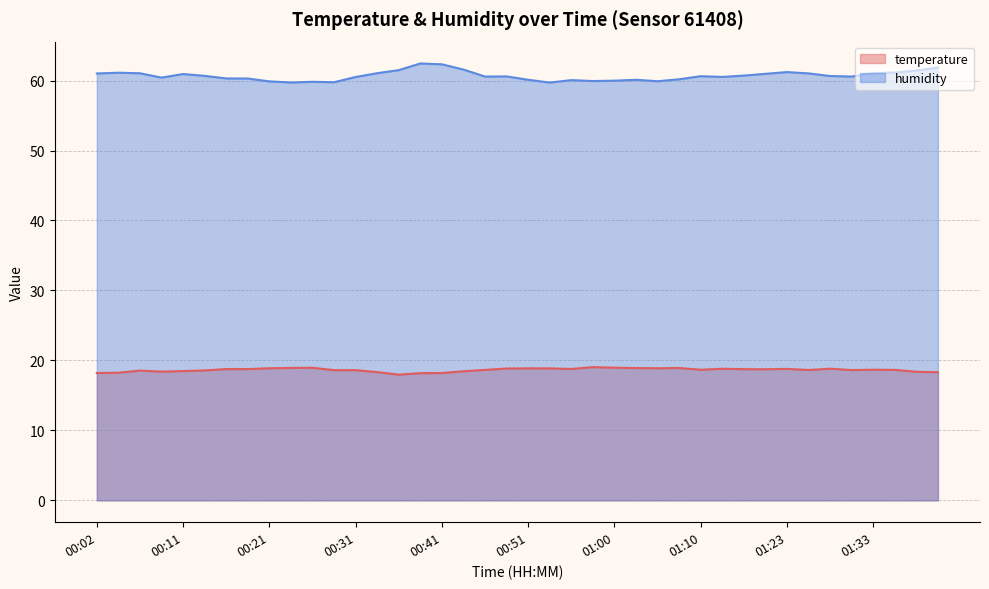

At how many categories does at least one series exceed 36?

40